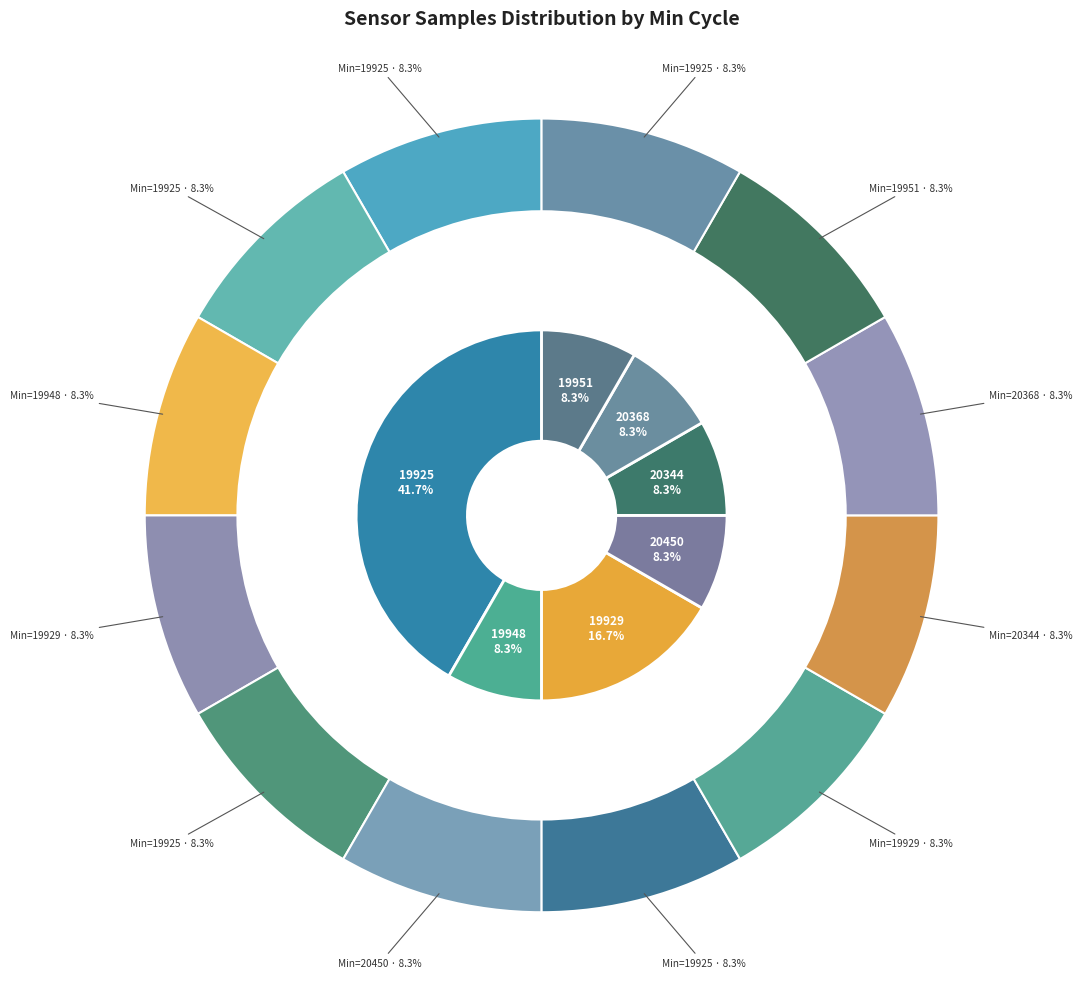

Does 28/20344 account for over 50% of the chart?

No